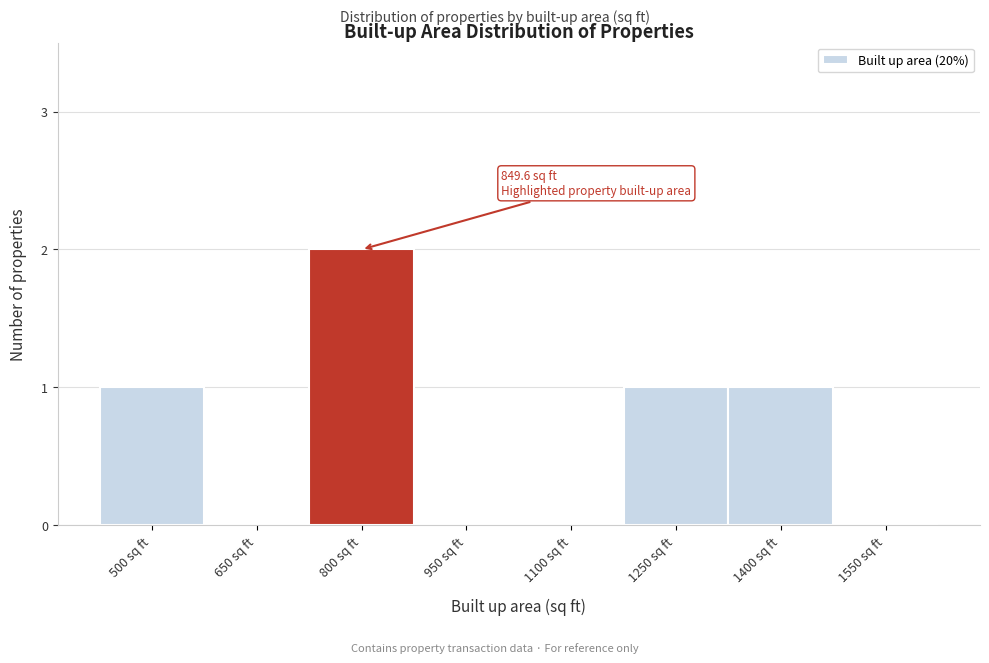

Reading left to right, extract all data points from this chart.

500 sq ft=1	650 sq ft=0	800 sq ft=2	950 sq ft=0	1100 sq ft=0	1250 sq ft=1	1400 sq ft=1	1550 sq ft=0